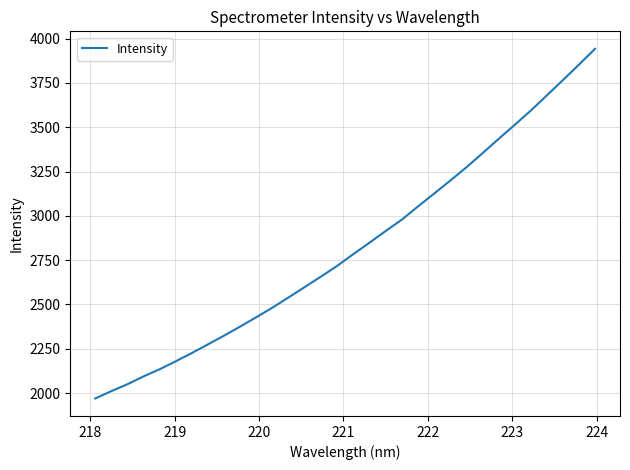

How many values are below 2784?

16